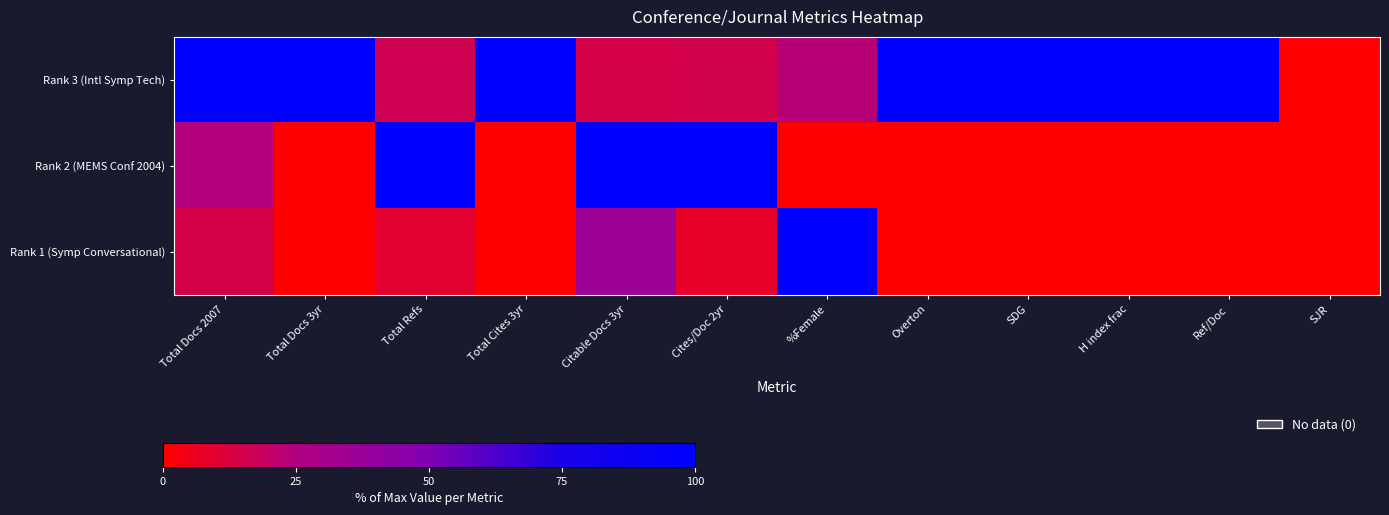

List the series in order of their overall mean, highest first.

Rank 3 (Intl Symp Tech), Rank 2 (MEMS Conf 2004), Rank 1 (Symp Conversational)